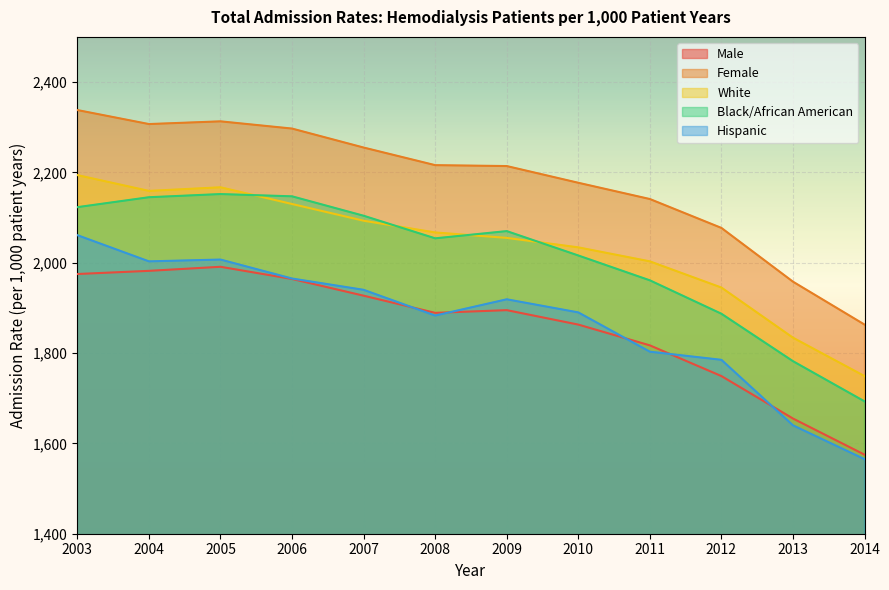

Which series has the largest total across all categories?

Female